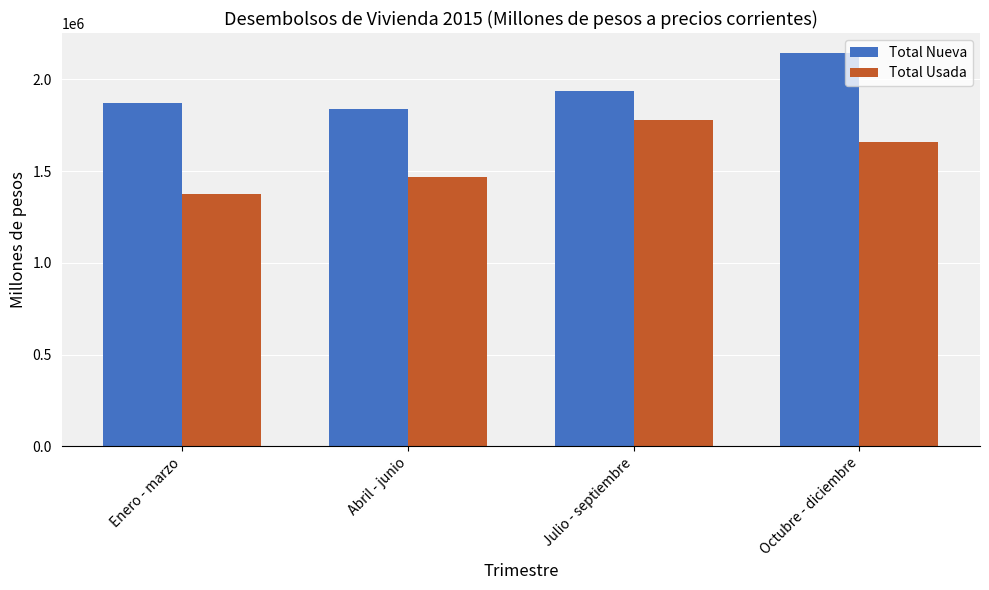

True or false: Total Usada has a value of 737695 at Octubre - diciembre.

False